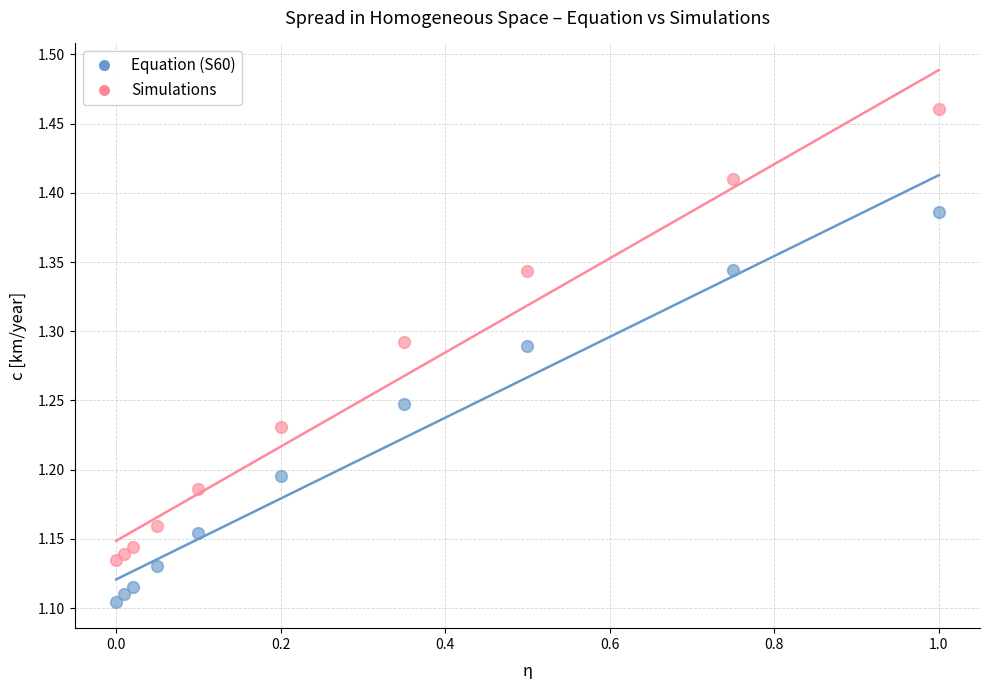

Which series has the widest spread of Y values?

Simulations